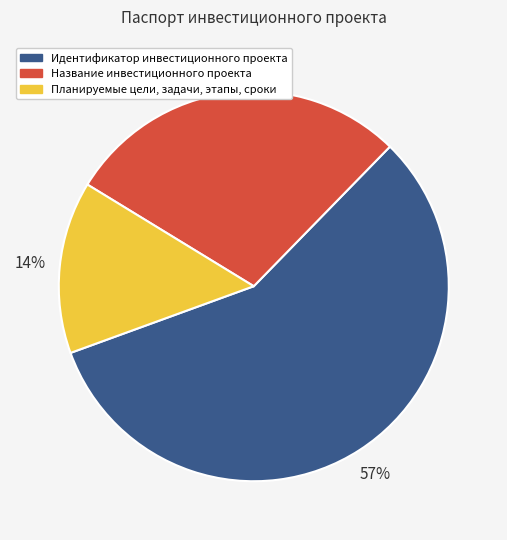

Count the number of slices in the pie.

3